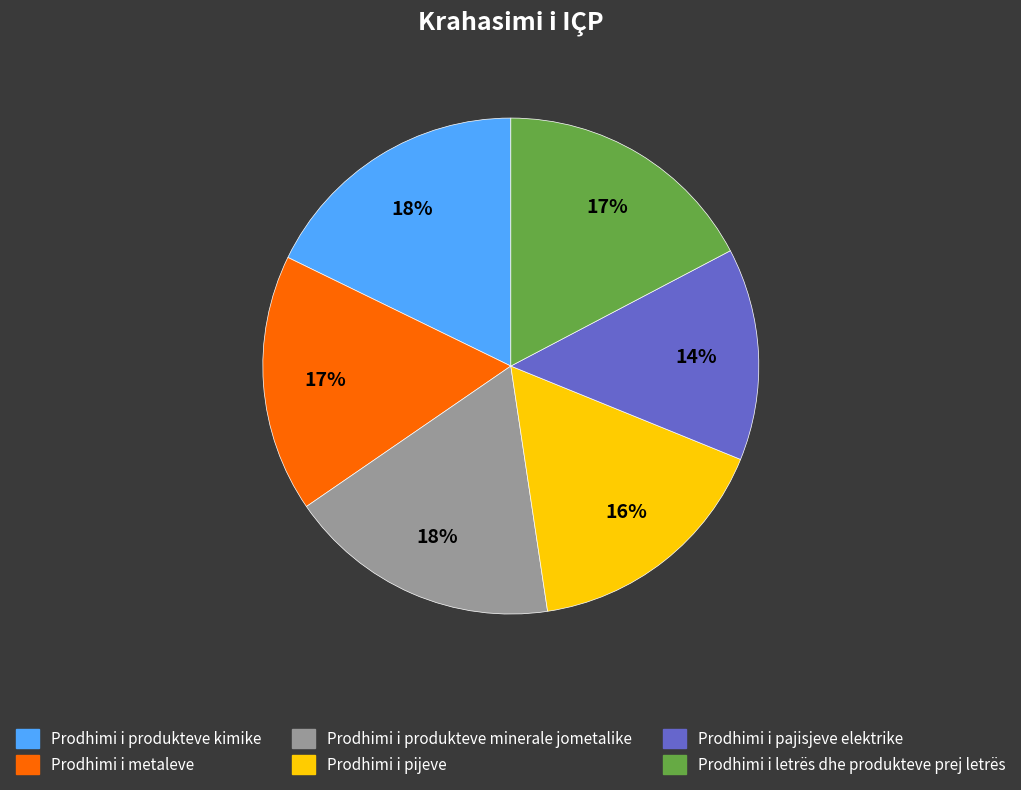

To the nearest percent, what is the difference between the Prodhimi i produkteve minerale jometalike and Prodhimi i metaleve slice percentages?

1%